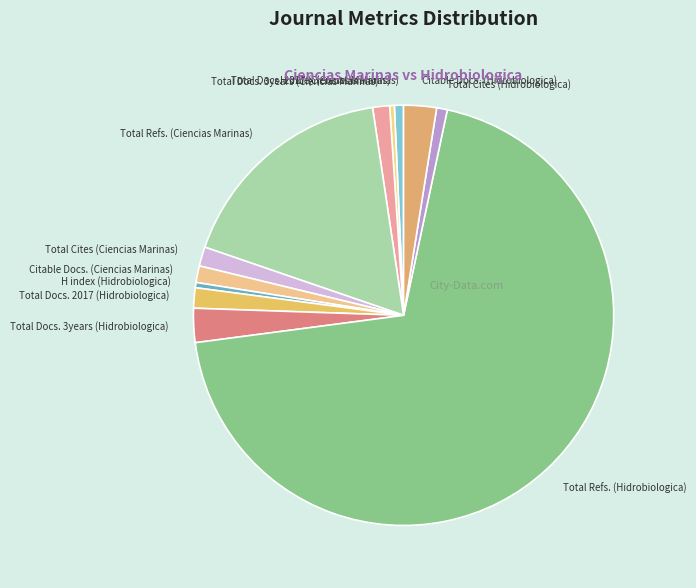

True or false: Total Cites (Ciencias Marinas) accounts for 11% of the total.

False